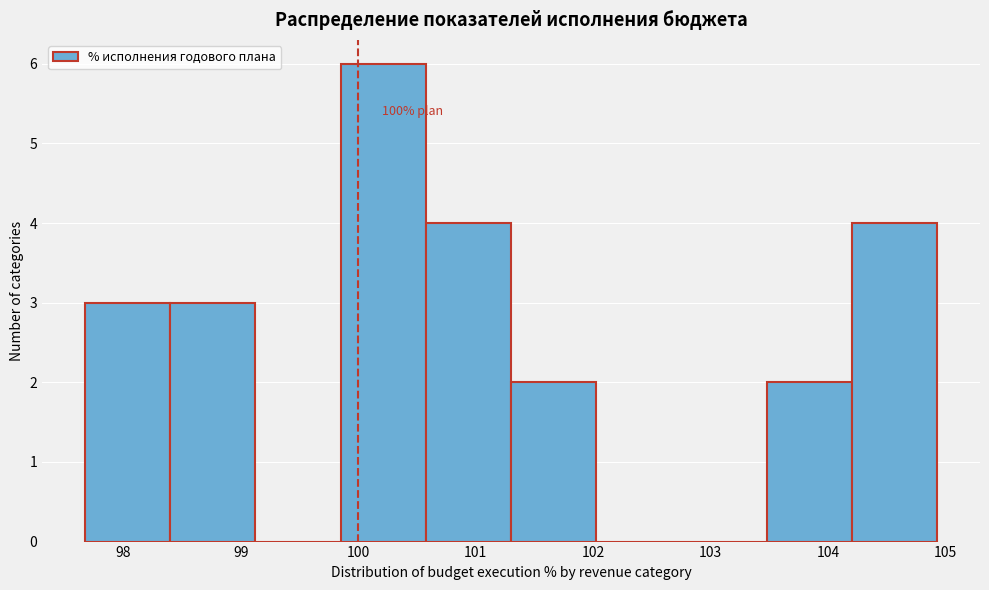

Which range on the x-axis has the tallest bar?

99.8 to 100.6